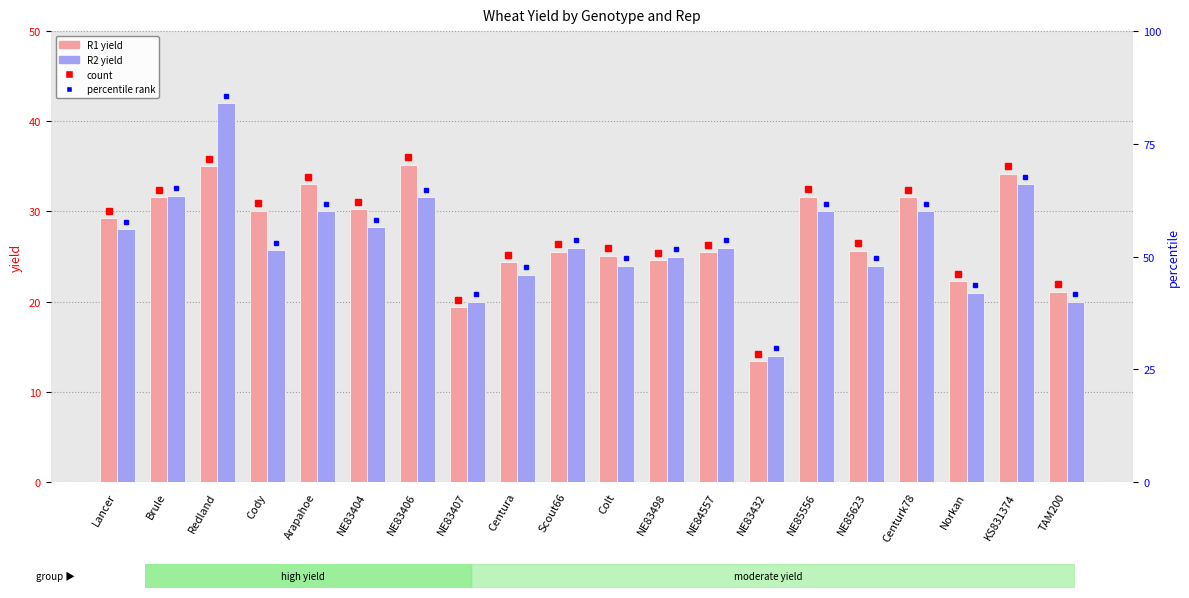

List the series in order of their peak value, highest first.

R2, R1